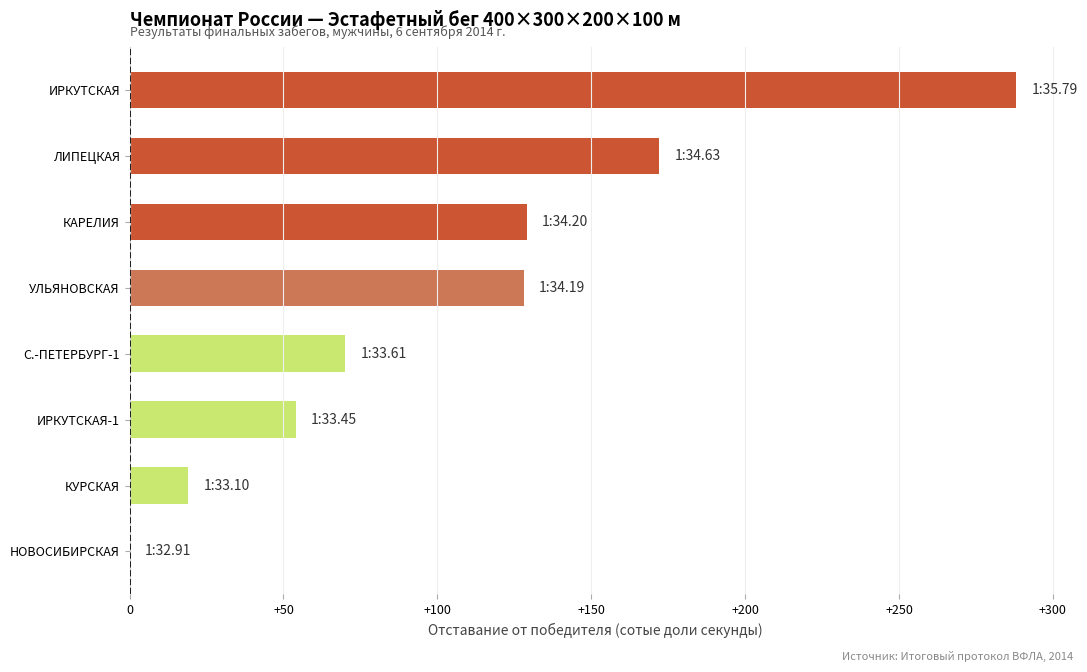

Approximately how many times larger is the value at С.-ПЕТЕРБУРГ-1 compared to ИРКУТСКАЯ-1?

1.3